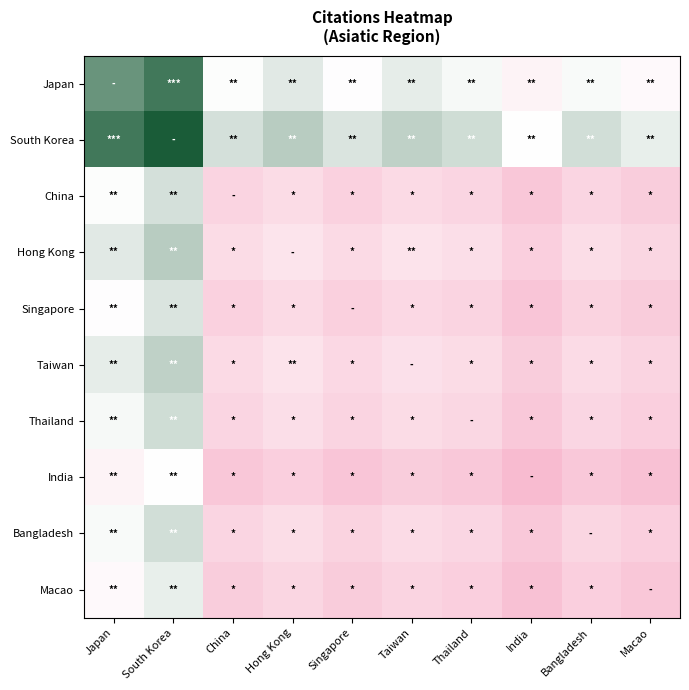

Reading left to right, transcribe all the data shown in this chart.

Japan: Japan=94.0	South Korea=104.0	China=57.5	Hong Kong=64.5	Singapore=56.0	Taiwan=63.0	Thailand=59.0	India=47.0	Bangladesh=58.5	Macao=52.5
South Korea: Japan=104.0	South Korea=114.0	China=67.5	Hong Kong=74.5	Singapore=66.0	Taiwan=73.0	Thailand=69.0	India=57.0	Bangladesh=68.5	Macao=62.5
China: Japan=57.5	South Korea=67.5	China=21.0	Hong Kong=28.0	Singapore=19.5	Taiwan=26.5	Thailand=22.5	India=10.5	Bangladesh=22.0	Macao=16.0
Hong Kong: Japan=64.5	South Korea=74.5	China=28.0	Hong Kong=35.0	Singapore=26.5	Taiwan=33.5	Thailand=29.5	India=17.5	Bangladesh=29.0	Macao=23.0
Singapore: Japan=56.0	South Korea=66.0	China=19.5	Hong Kong=26.5	Singapore=18.0	Taiwan=25.0	Thailand=21.0	India=9.0	Bangladesh=20.5	Macao=14.5
Taiwan: Japan=63.0	South Korea=73.0	China=26.5	Hong Kong=33.5	Singapore=25.0	Taiwan=32.0	Thailand=28.0	India=16.0	Bangladesh=27.5	Macao=21.5
Thailand: Japan=59.0	South Korea=69.0	China=22.5	Hong Kong=29.5	Singapore=21.0	Taiwan=28.0	Thailand=24.0	India=12.0	Bangladesh=23.5	Macao=17.5
India: Japan=47.0	South Korea=57.0	China=10.5	Hong Kong=17.5	Singapore=9.0	Taiwan=16.0	Thailand=12.0	India=0.0	Bangladesh=11.5	Macao=5.5
Bangladesh: Japan=58.5	South Korea=68.5	China=22.0	Hong Kong=29.0	Singapore=20.5	Taiwan=27.5	Thailand=23.5	India=11.5	Bangladesh=23.0	Macao=17.0
Macao: Japan=52.5	South Korea=62.5	China=16.0	Hong Kong=23.0	Singapore=14.5	Taiwan=21.5	Thailand=17.5	India=5.5	Bangladesh=17.0	Macao=11.0